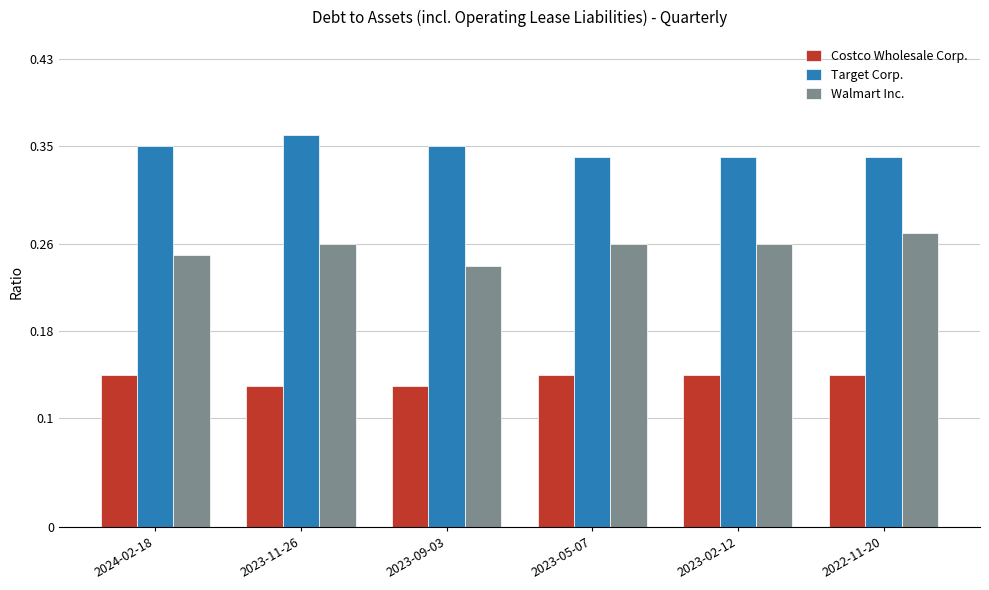

Is it true that Costco Wholesale Corp. equals 0.0 at 2022-11-20?

False